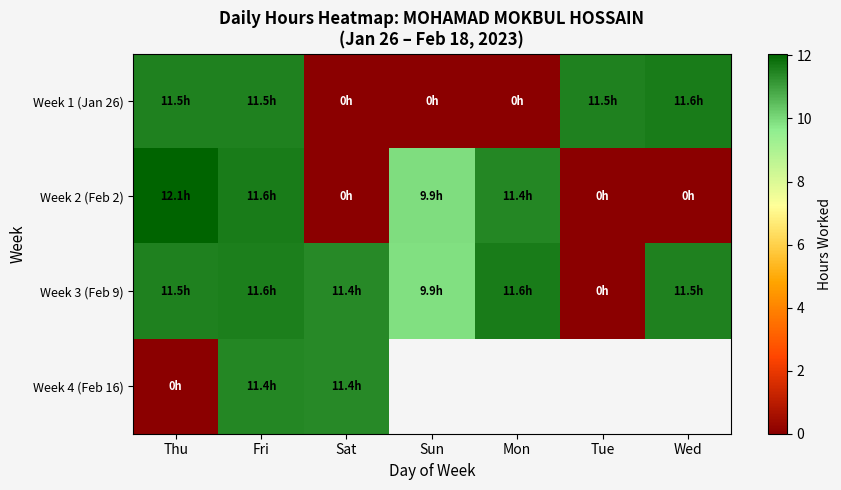

What is the difference between the maximum and minimum values in the Week 1 (Jan 26) series?

11.6